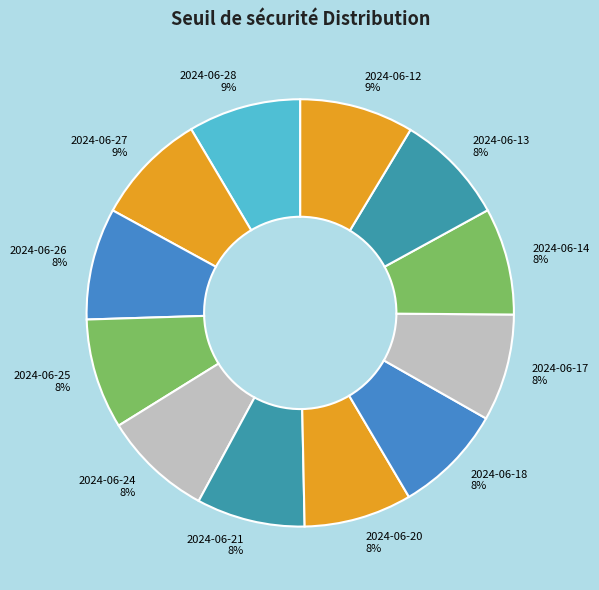

What is the ratio of the value at 2024-06-18 8% to the value at 2024-06-17 8%?

1.0